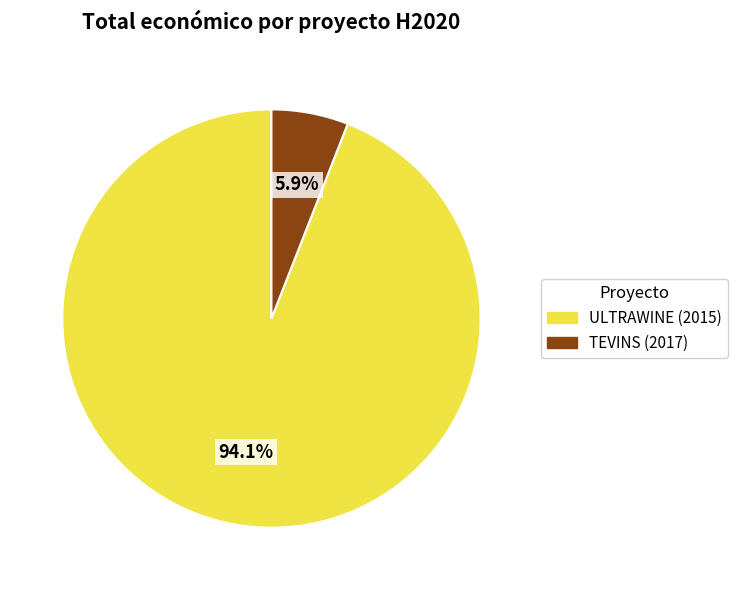

Which category accounts for the majority?

ULTRAWINE (2015)